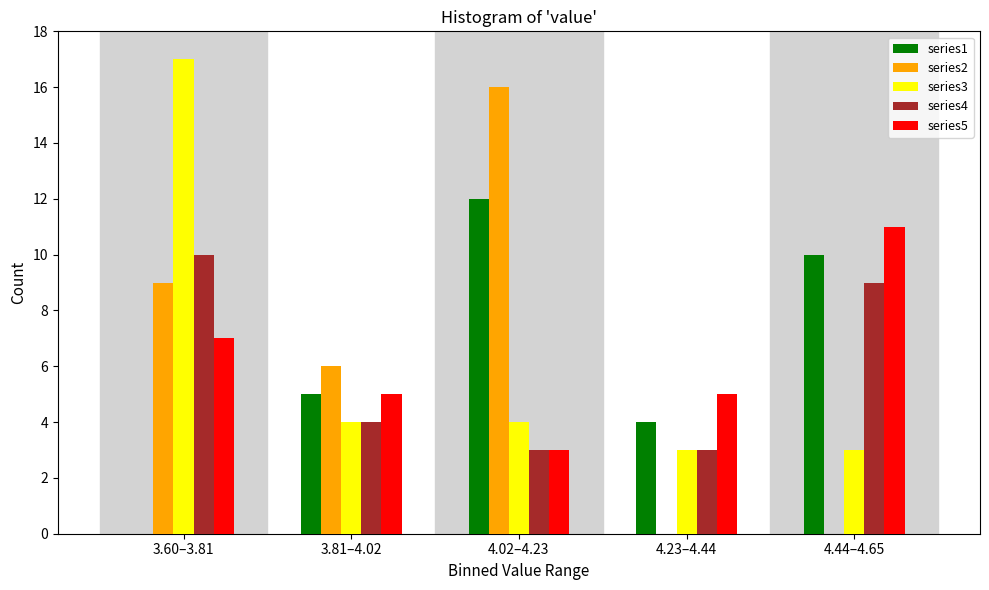

Reading right to left, transcribe all the data shown in this chart.

series1: 4.44–4.65=10	4.23–4.44=4	4.02–4.23=12	3.81–4.02=5	3.60–3.81=0
series2: 4.44–4.65=0	4.23–4.44=0	4.02–4.23=16	3.81–4.02=6	3.60–3.81=9
series3: 4.44–4.65=3	4.23–4.44=3	4.02–4.23=4	3.81–4.02=4	3.60–3.81=17
series4: 4.44–4.65=9	4.23–4.44=3	4.02–4.23=3	3.81–4.02=4	3.60–3.81=10
series5: 4.44–4.65=11	4.23–4.44=5	4.02–4.23=3	3.81–4.02=5	3.60–3.81=7